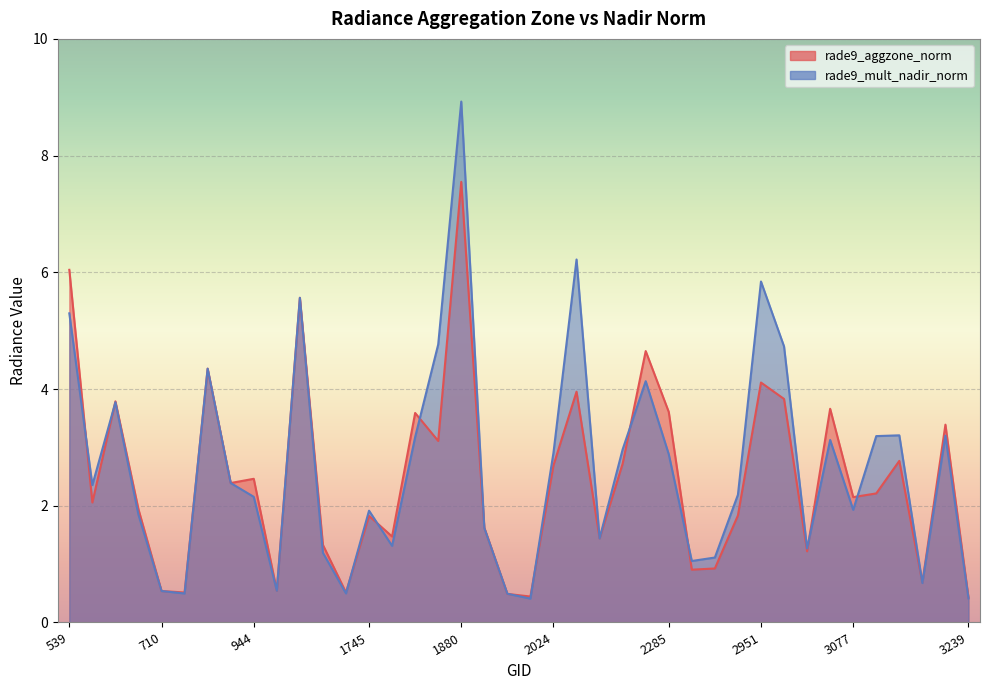

At which label does rade9_aggzone_norm reach its minimum?

3239